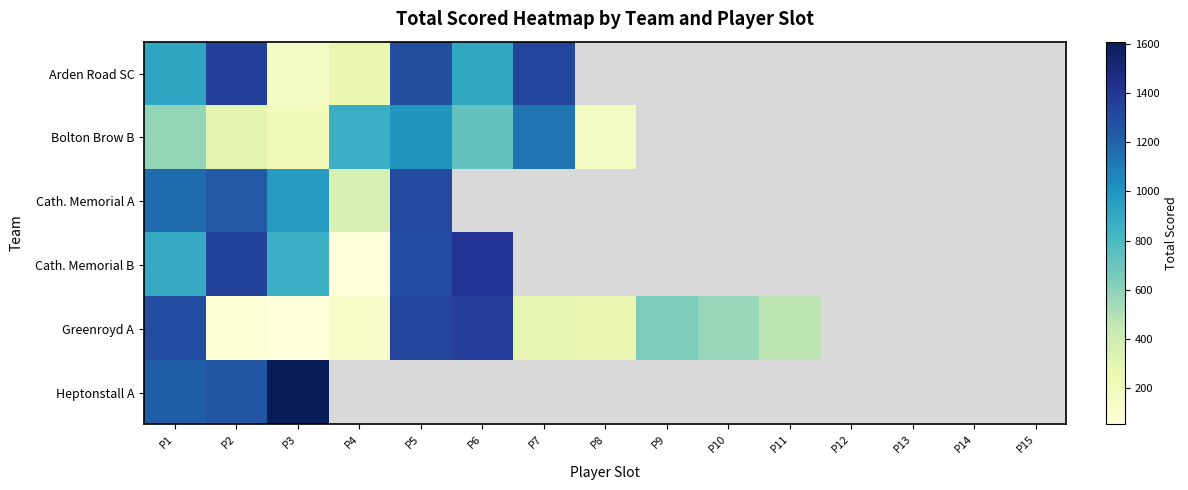

What is the sum of the Cath. Memorial B values at P2 and P3?

2197.0